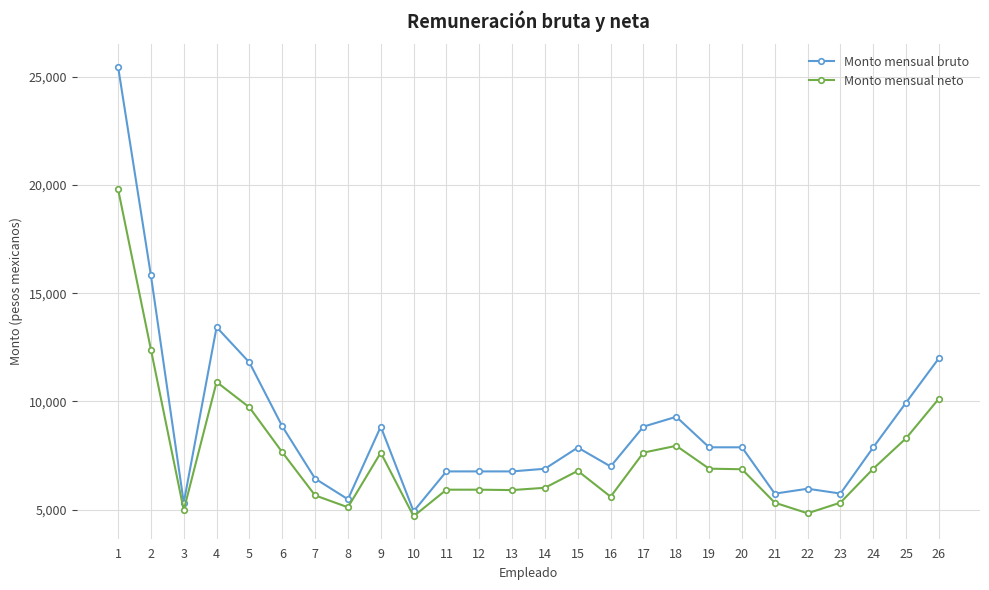

Does the chart display data point markers on the line(s)?

Yes